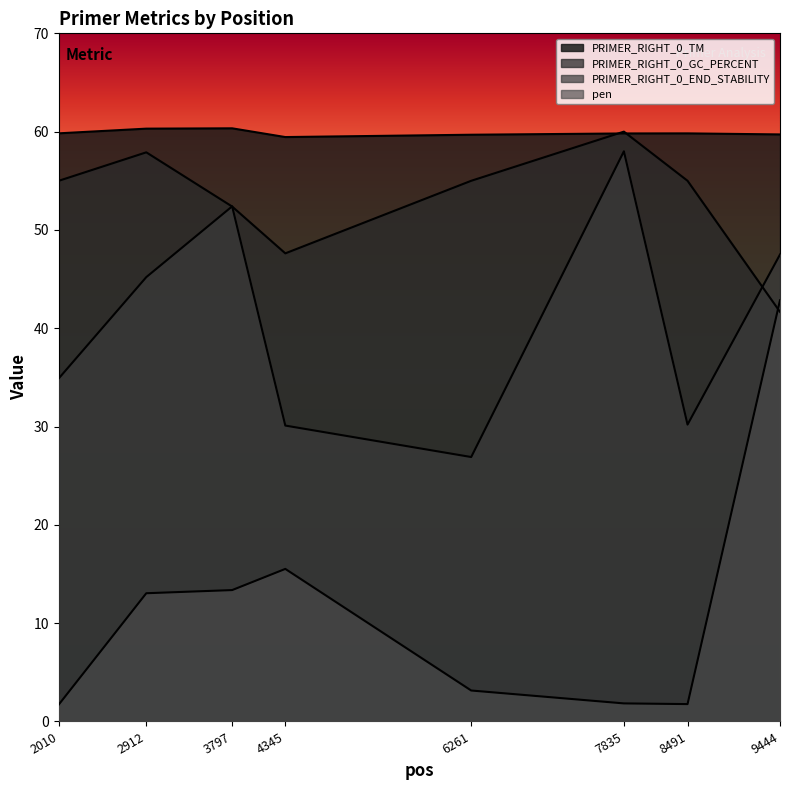

Rank the categories by PRIMER_RIGHT_0_END_STABILITY value from lowest to highest.

6261, 4345, 8491, 2010, 2912, 9444, 3797, 7835